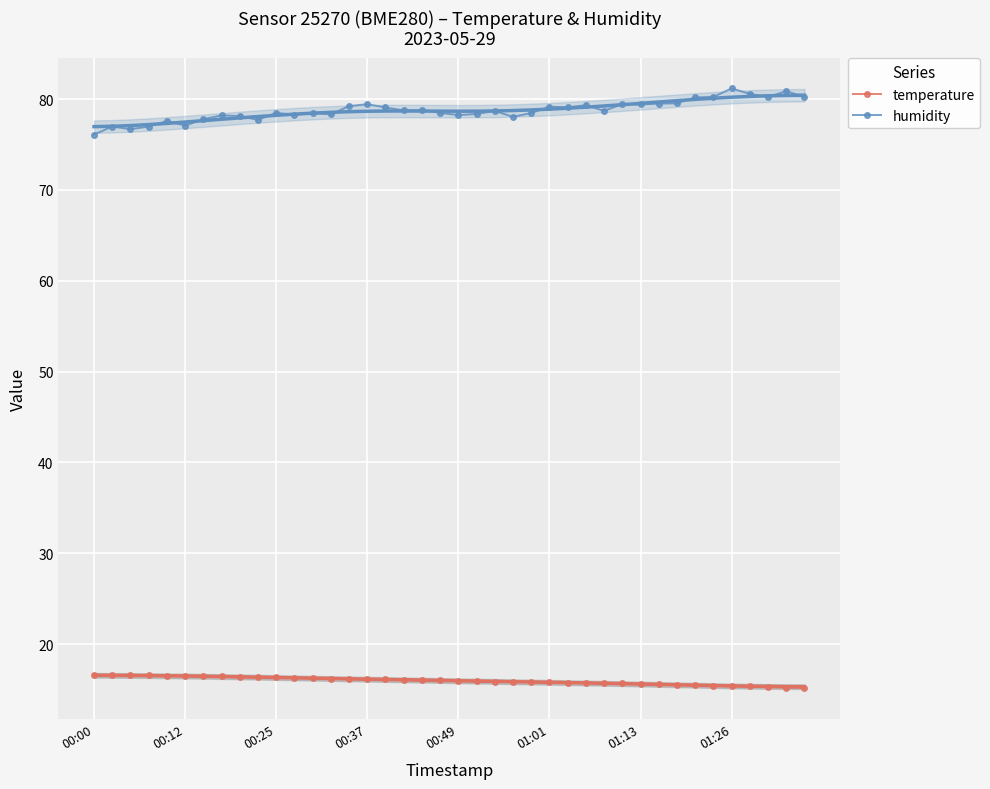

What is the average value of the temperature series?

16.0